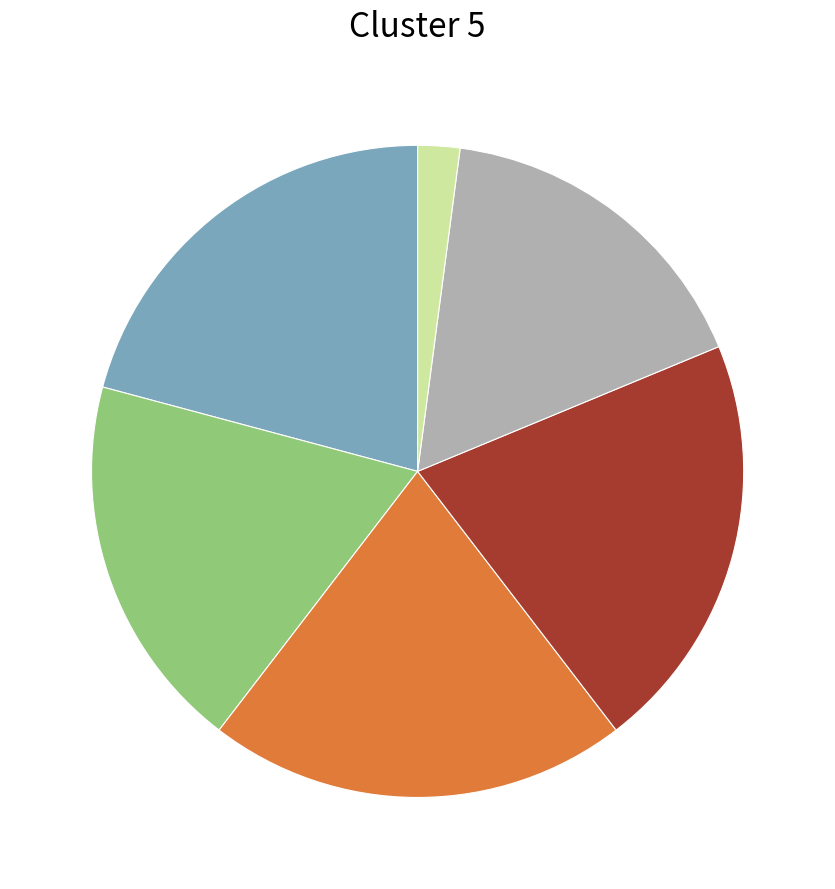

Is there any slice that represents more than half of the pie?

No